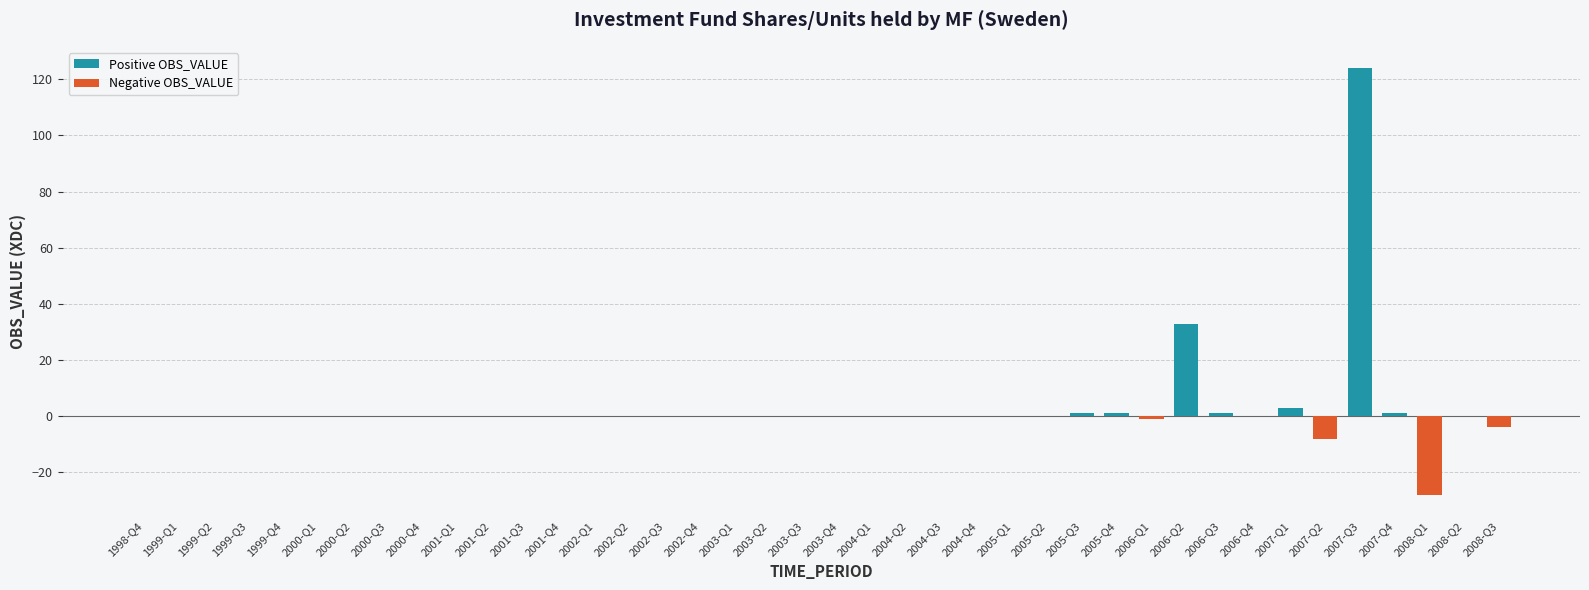

True or false: Negative OBS_VALUE has a value of 0 at 2000-Q2.

True